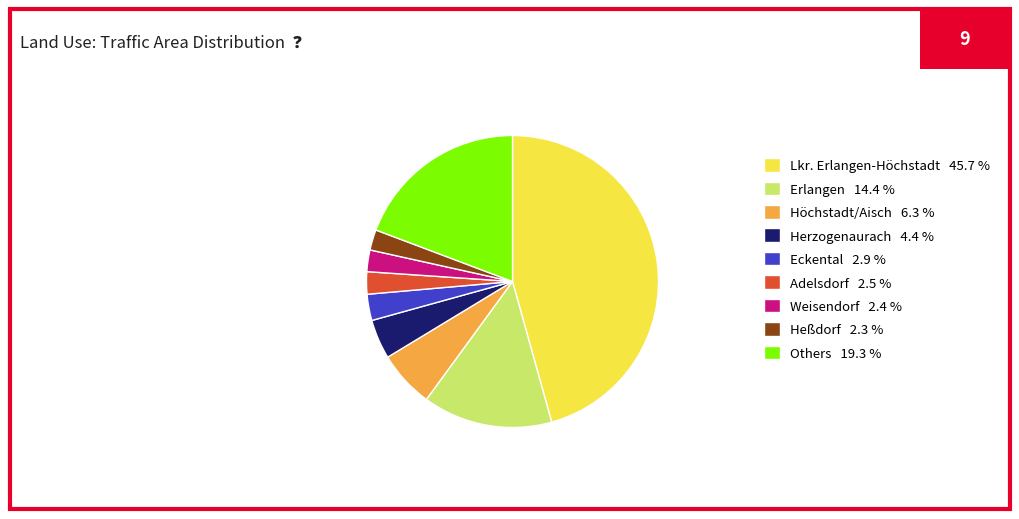

How many segments does this pie chart have?

9